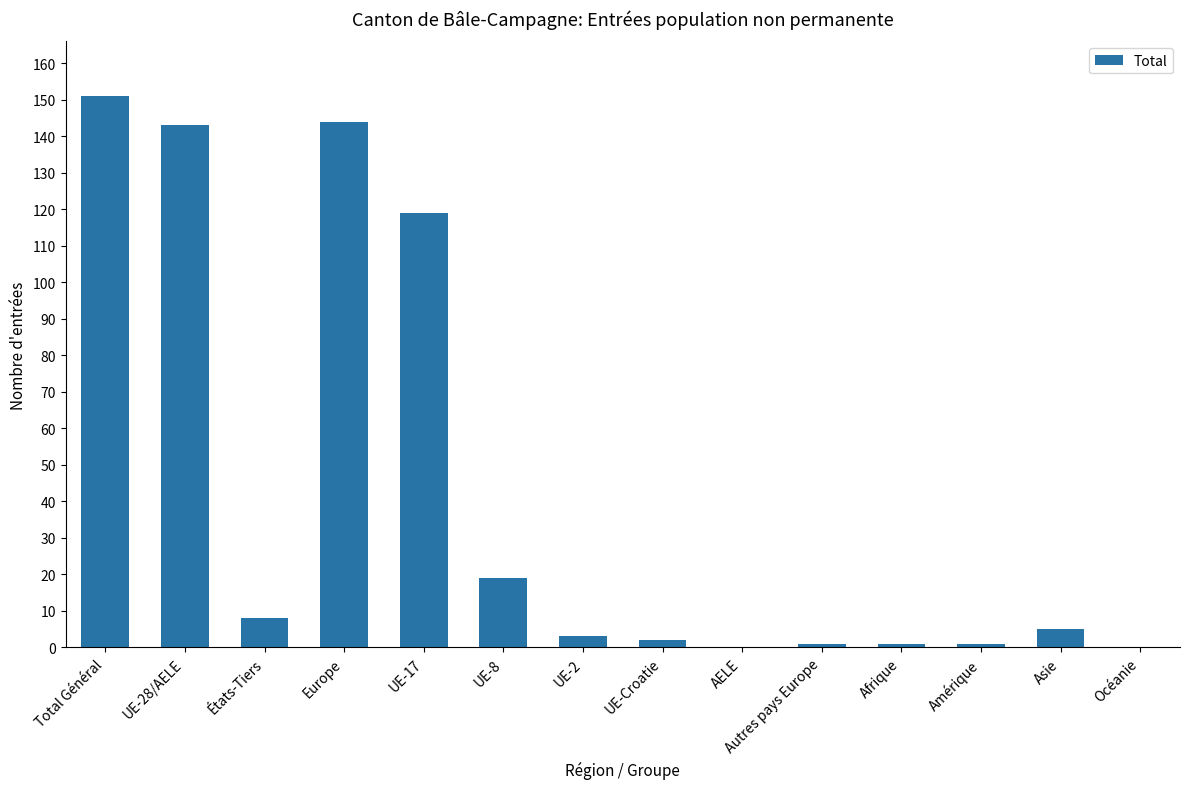

Reading right to left, what are all the values shown in this chart?

0	5	1	1	1	0	2	3	19	119	144	8	143	151